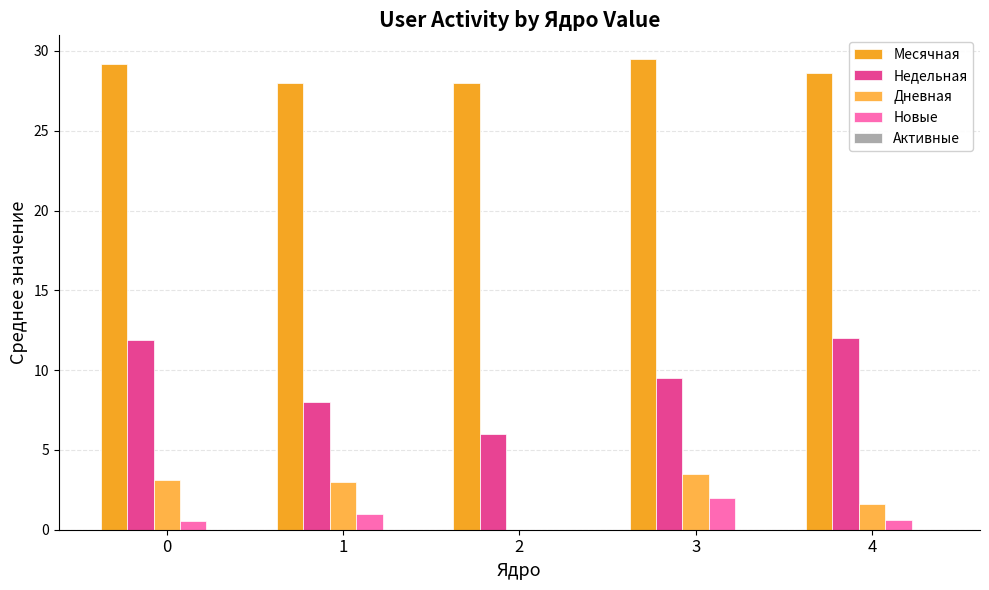

Reading left to right, list all the values displayed in this chart.

Месячная: 29.2	28.0	28.0	29.5	28.6
Недельная: 11.9	8.0	6.0	9.5	12.0
Дневная: 3.1	3.0	0.0	3.5	1.6
Новые: 0.5	1.0	0.0	2.0	0.6
Активные: 0.0	0.0	0.0	0.0	0.0